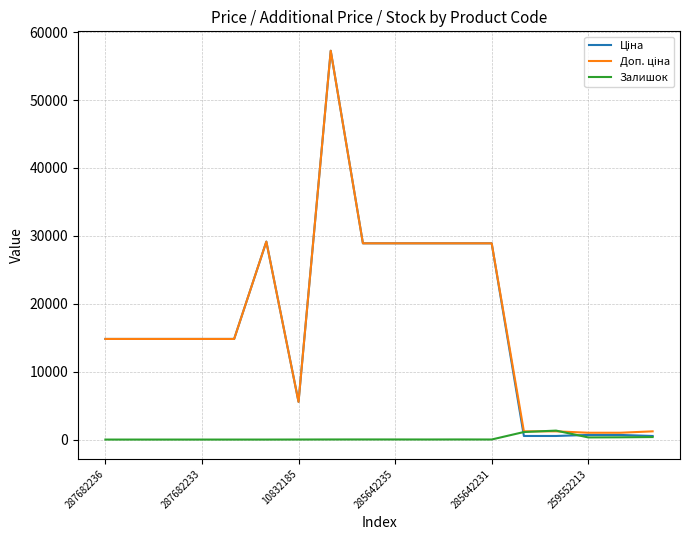

What is the highest value of the Залишок series?

1319.0